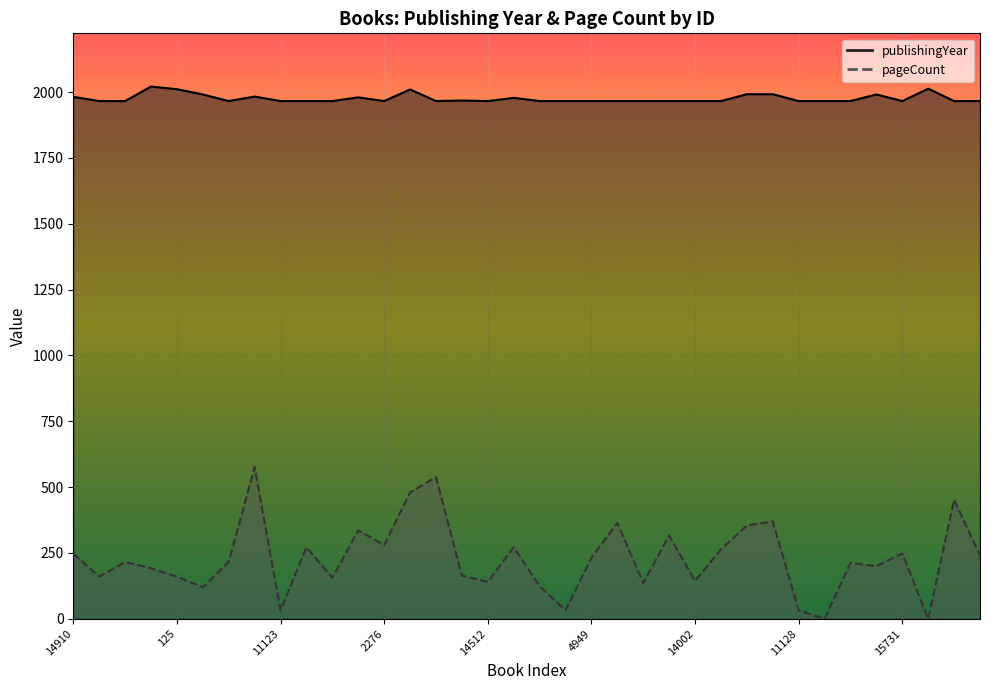

What position from the left is 11128?

29